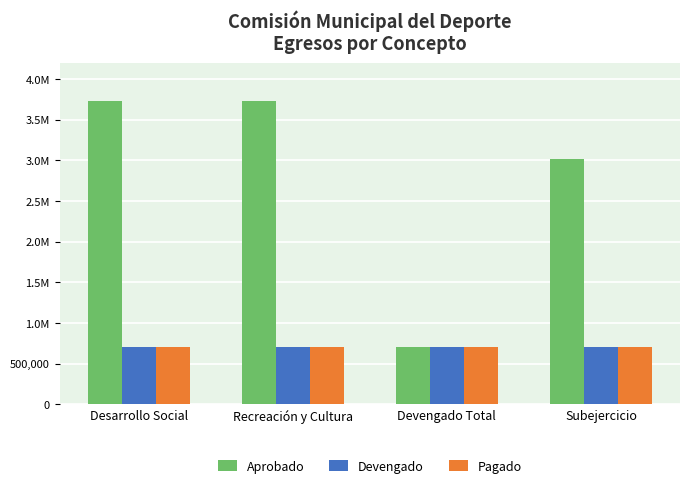

Does the chart contain any negative values?

No